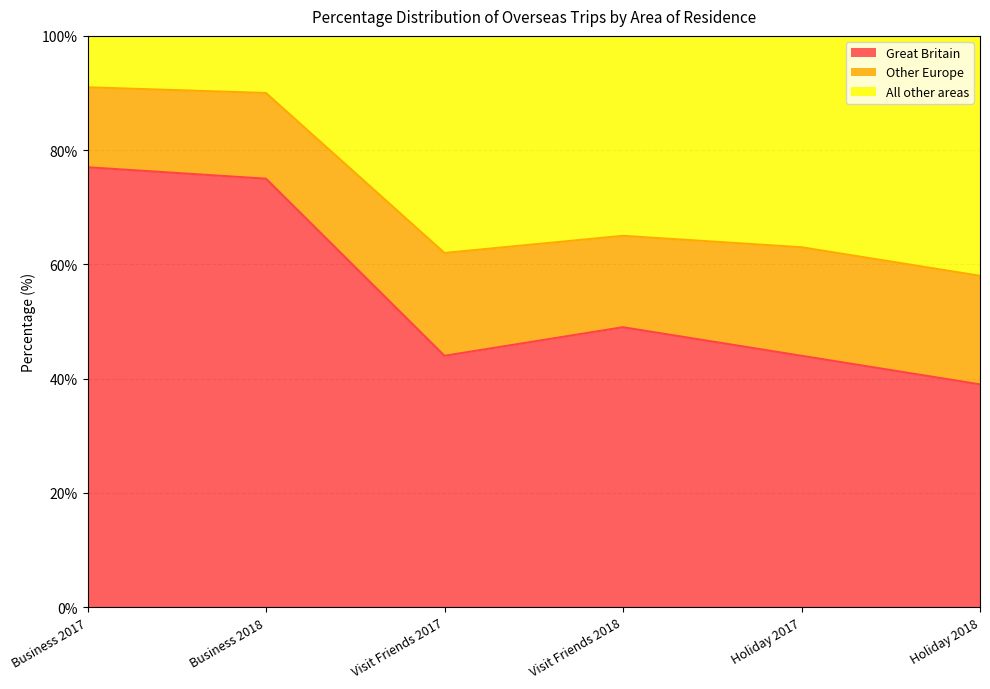

What value does the Great Britain series have at Holiday 2018, to the nearest 5?

40